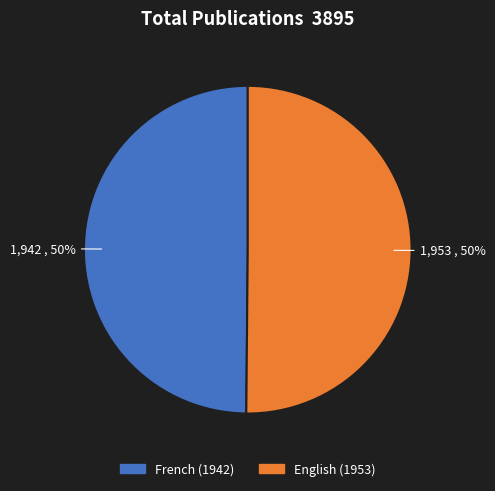

Approximately how many times larger is the value at English (1953) compared to French (1942)?

1.0